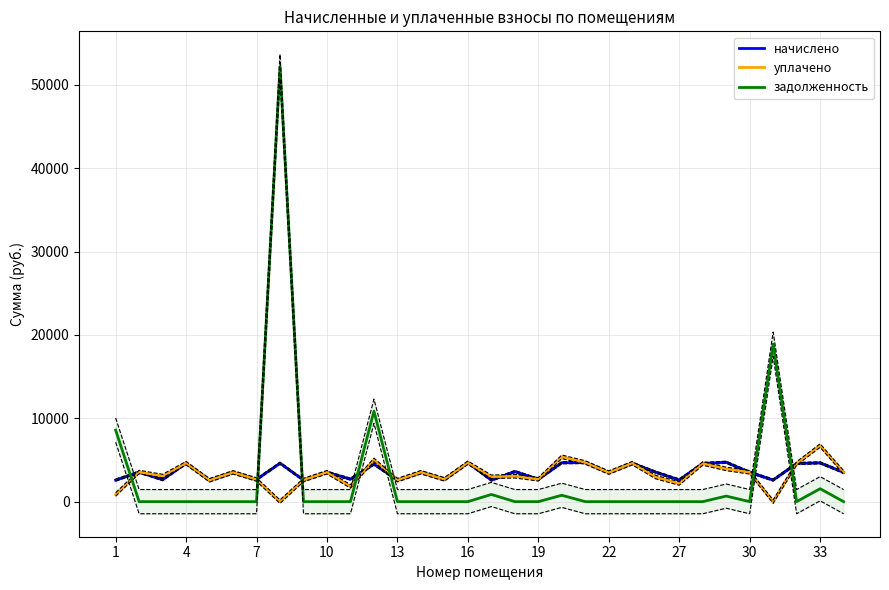

What value does the начислено series have at 19?

2682.7